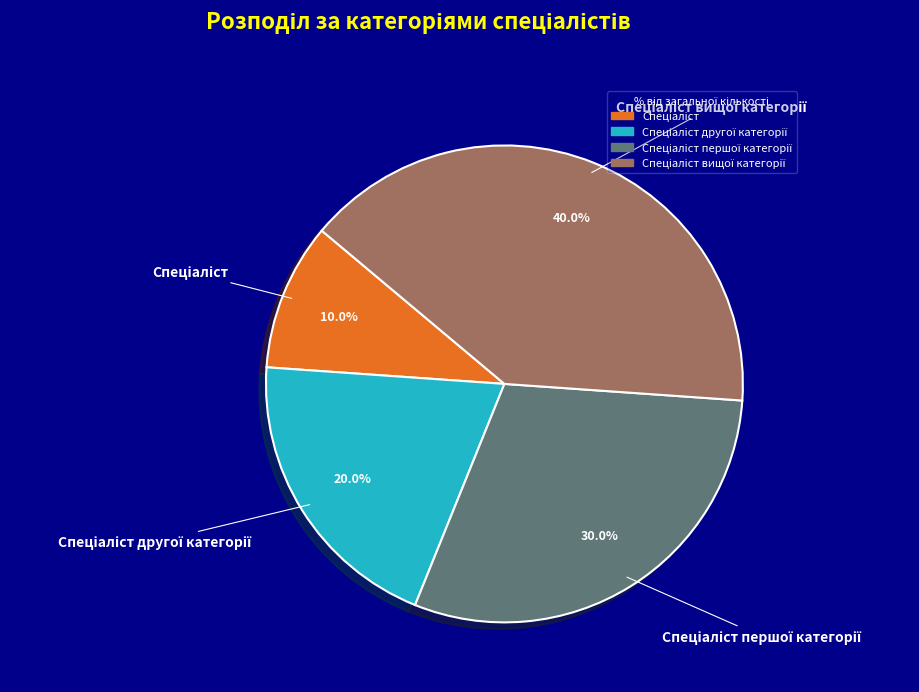

Does any single category account for the majority?

No